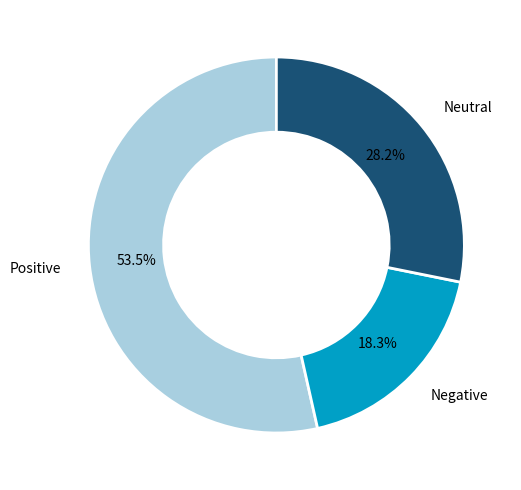

How many slices are in this pie chart?

3